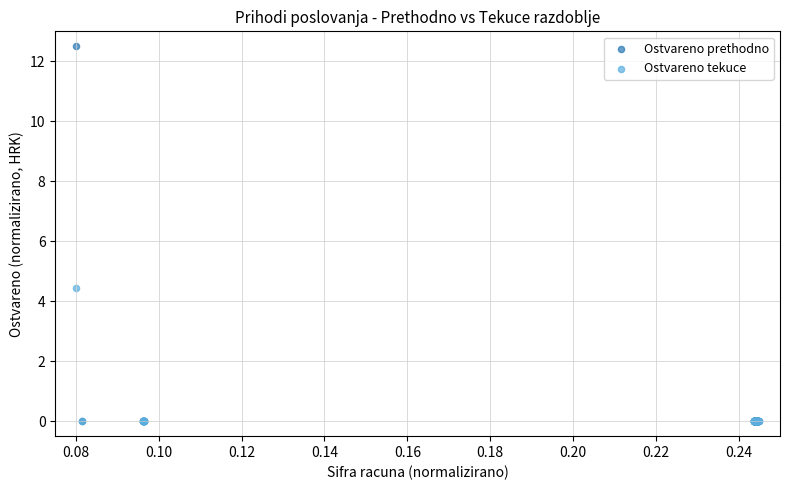

Which series has the widest spread of Y values?

Ostvareno prethodno